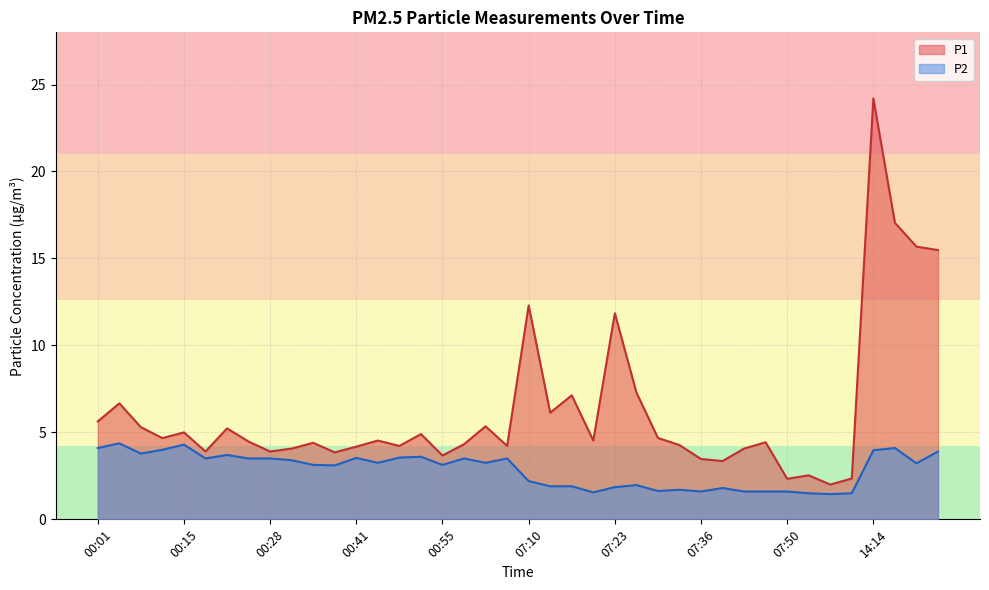

What is the spread (max minus min) of values at 00:28?

0.4